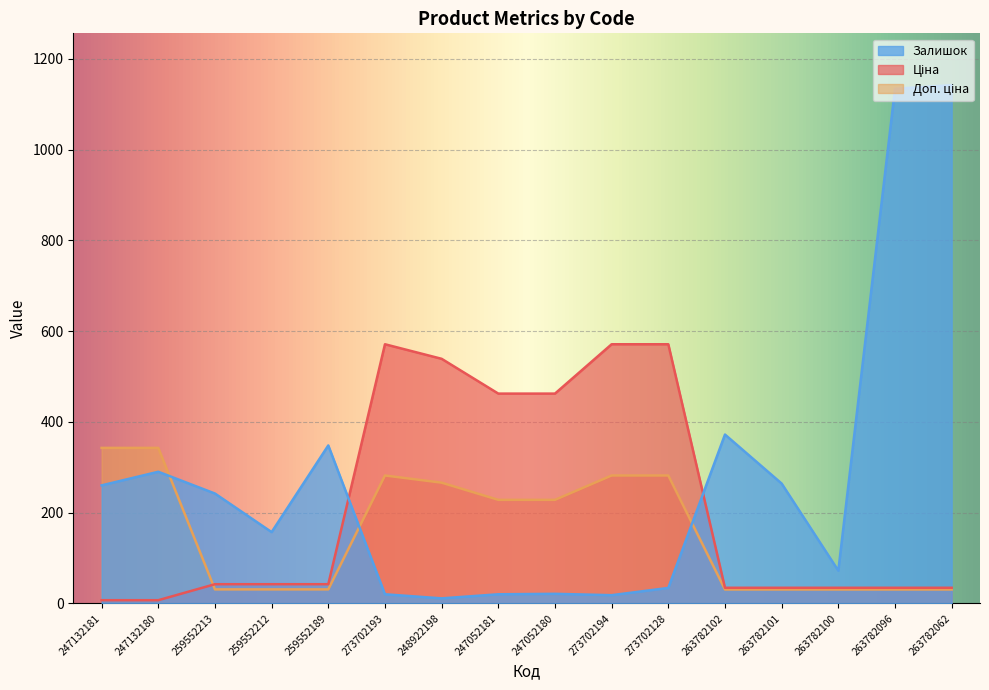

Reading right to left, extract all data points from this chart.

Ціна: 34.3	34.3	34.3	34.3	34.3	571.0	571.0	462.2	462.2	538.9	571.0	42.2	42.2	42.2	6.9	6.9
Доп. ціна: 30.6	30.6	30.6	30.6	30.6	281.8	281.8	228.1	228.1	265.9	281.8	30.8	30.8	30.8	342.6	342.6
Залишок: 1142.0	1134.0	72.0	264.0	372.0	34.0	18.0	21.0	20.0	11.0	20.0	348.0	157.0	242.0	290.0	260.0